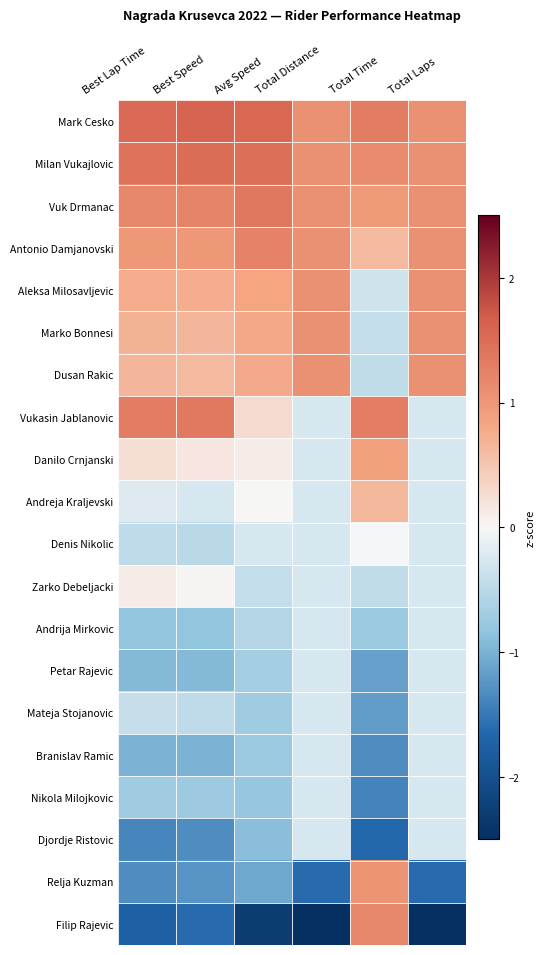

Which series has the widest spread of values?

Filip Rajevic